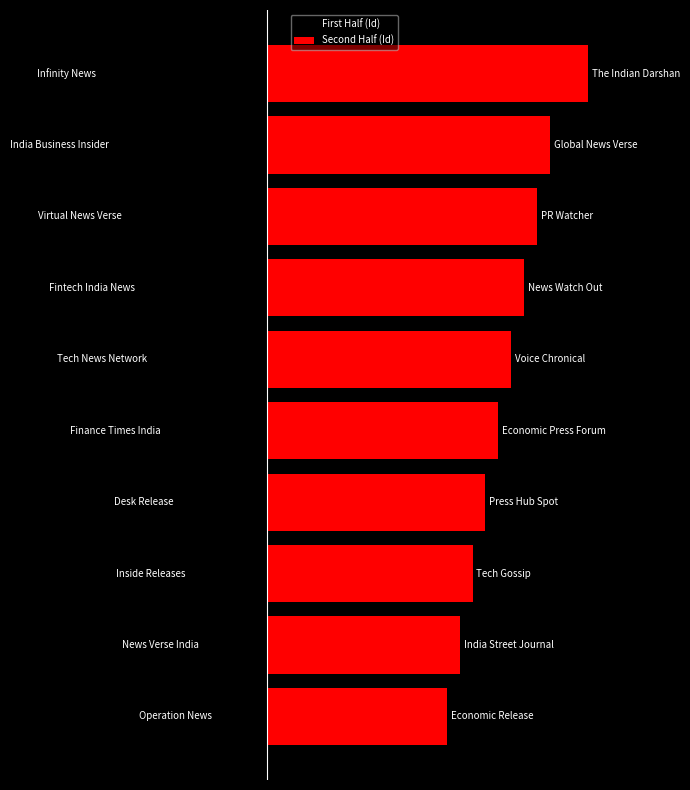

The value of First Half (Id) at 3 is -13. True or false?

False